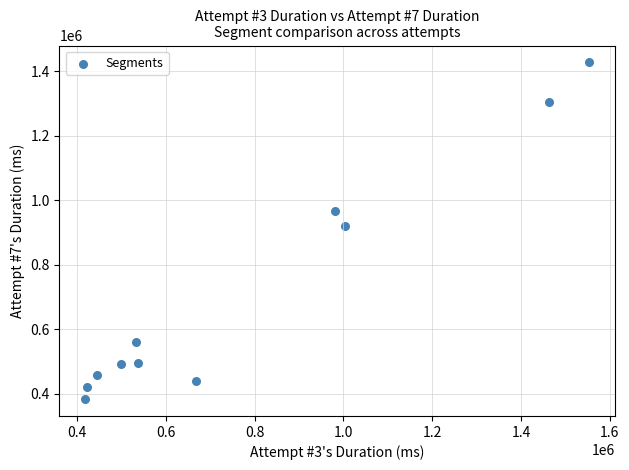

What is the average X value?

775232